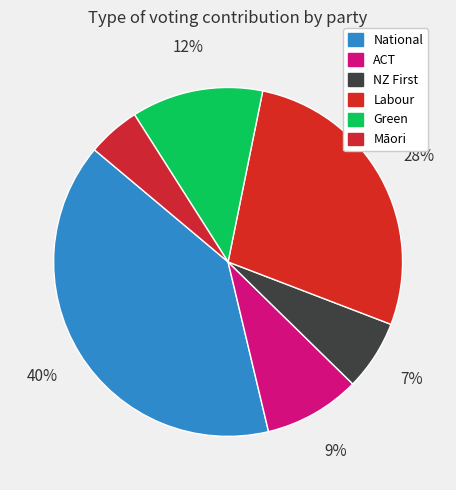

To the nearest percent, what is the average slice percentage?

17%